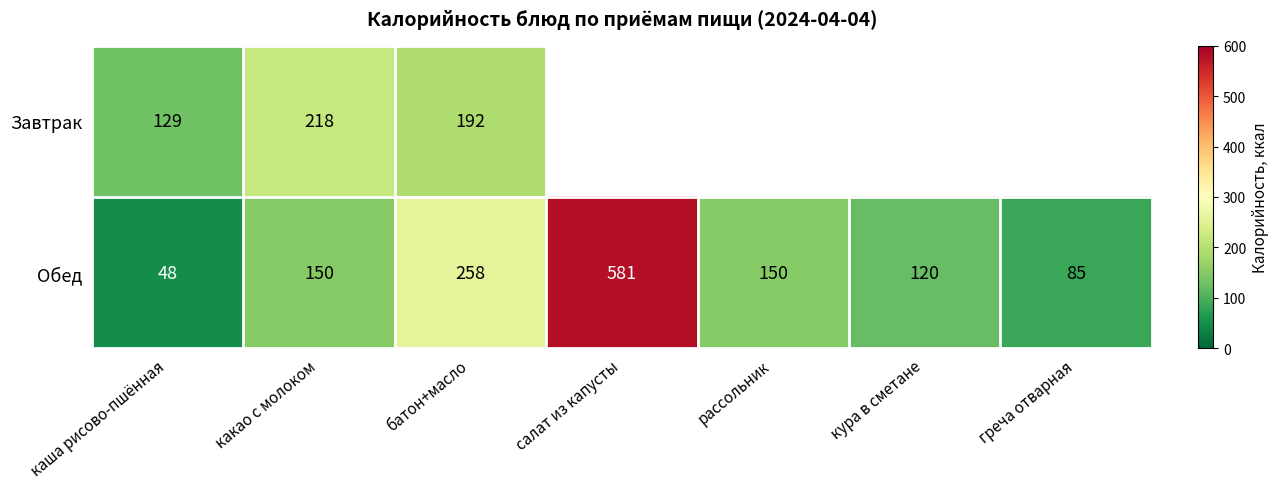

True or false: Обед has a value of 120 at кура в сметане.

True